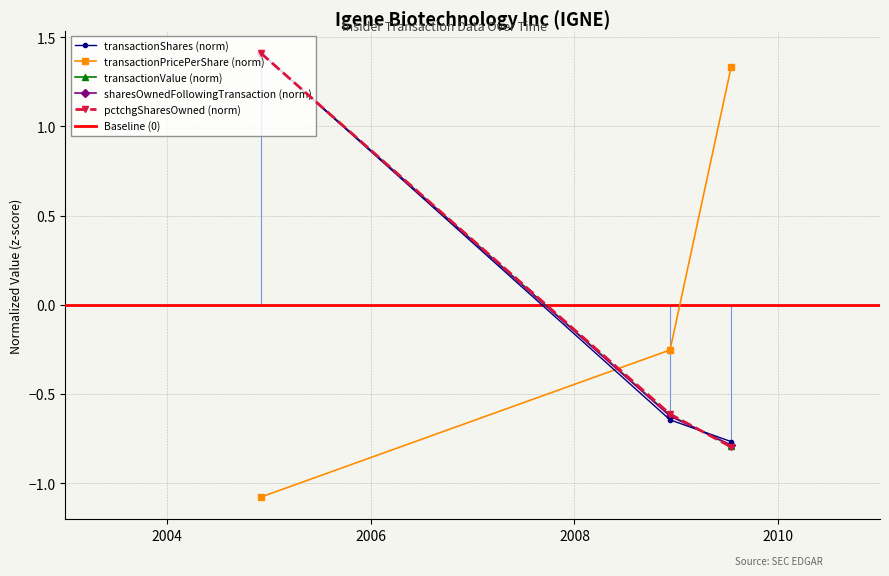

How many values in transactionPricePerShare are above zero?

1